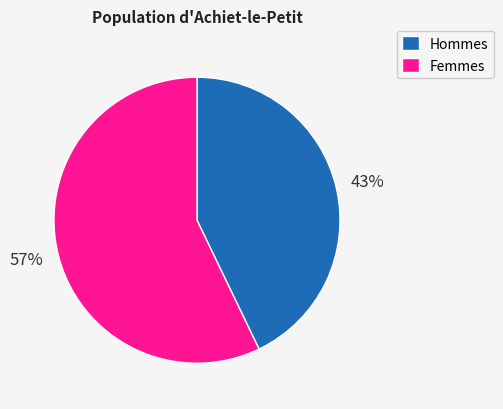

Between Hommes and Femmes, which is larger?

Femmes